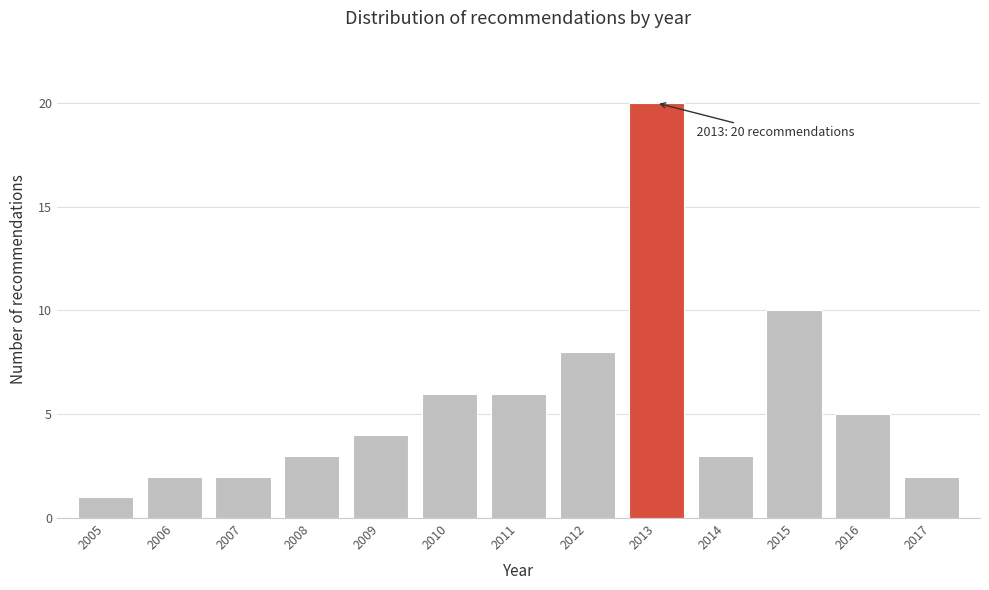

Reading right to left, transcribe all the data shown in this chart.

2017=2	2016=5	2015=10	2014=3	2013=20	2012=8	2011=6	2010=6	2009=4	2008=3	2007=2	2006=2	2005=1